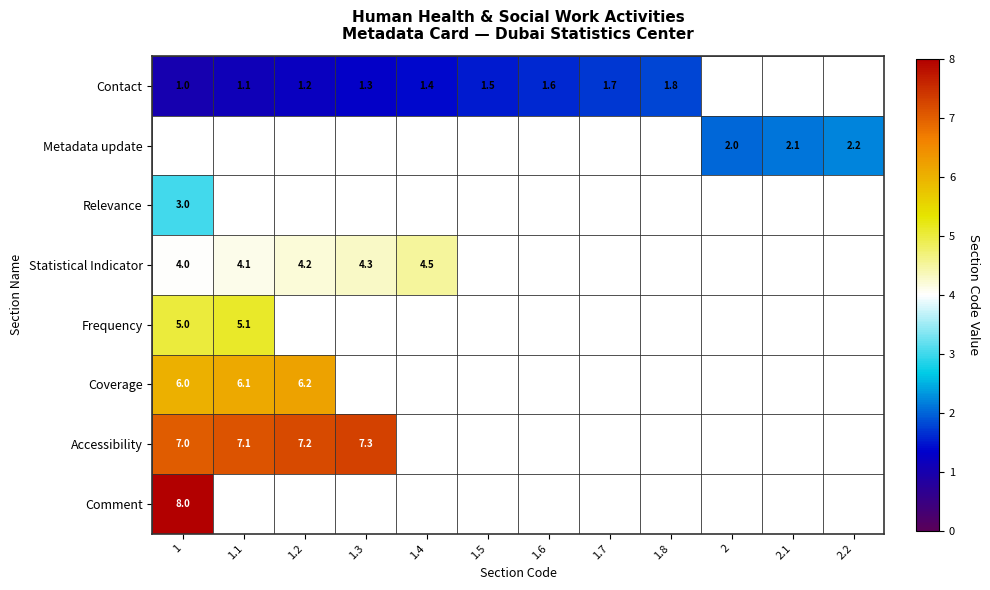

The value of Statistical Indicator at 1.4 is 4.5. True or false?

True